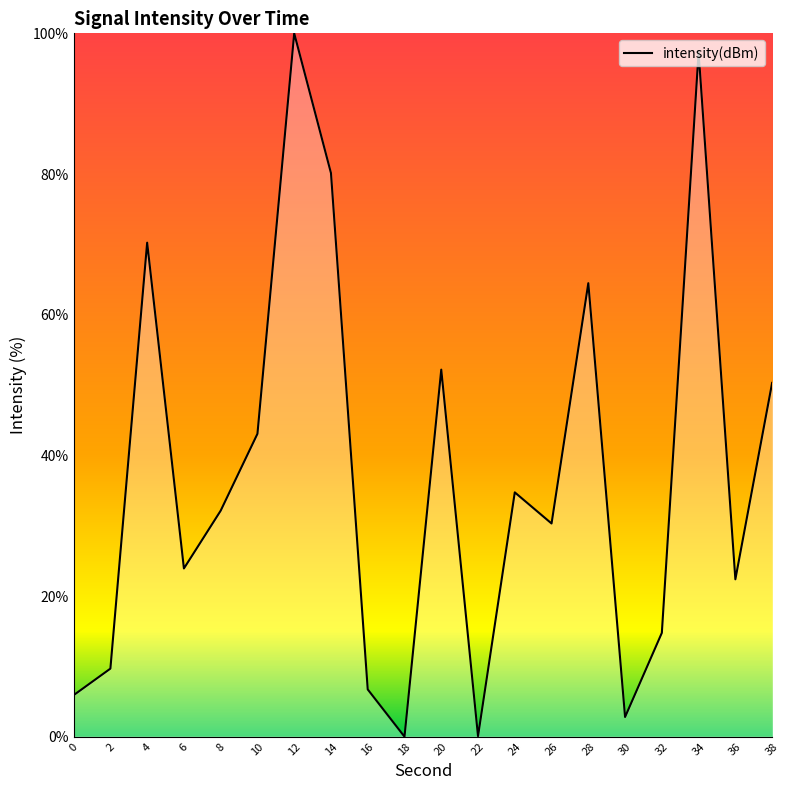

Which category has the highest value across all series?

12